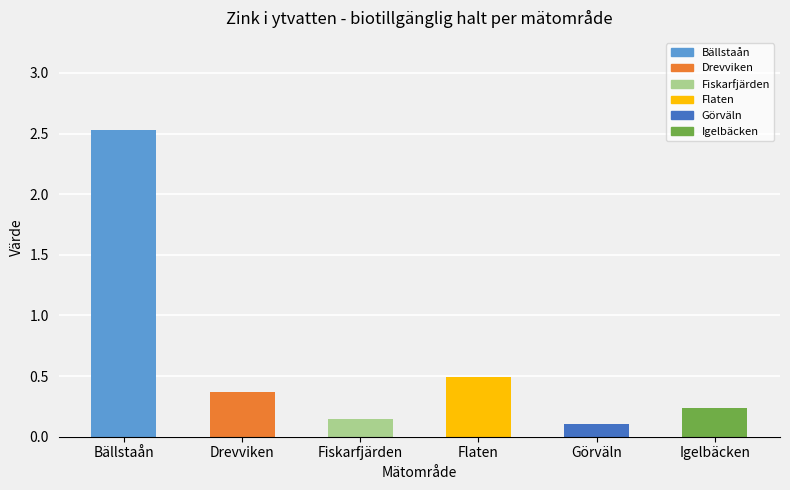

Are the bars grouped side by side (vs. stacked)?

No